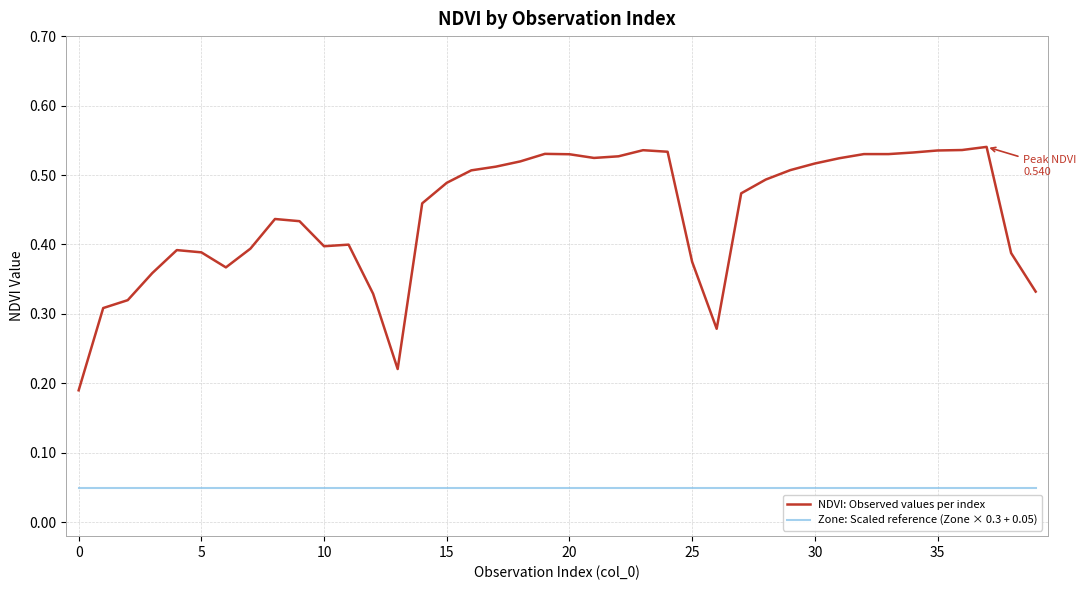

Which series has the widest spread of values?

NDVI: Observed values per index